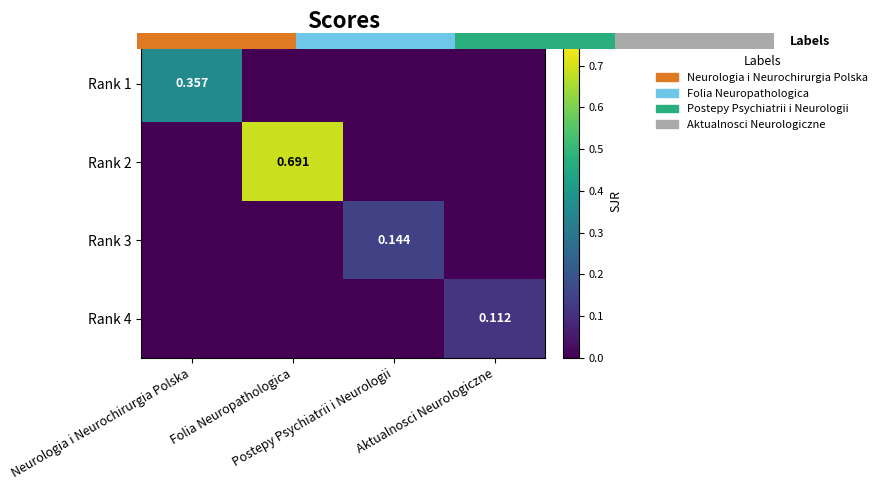

Is it true that Rank 4 equals 0.0 at Neurologia i Neurochirurgia Polska?

True